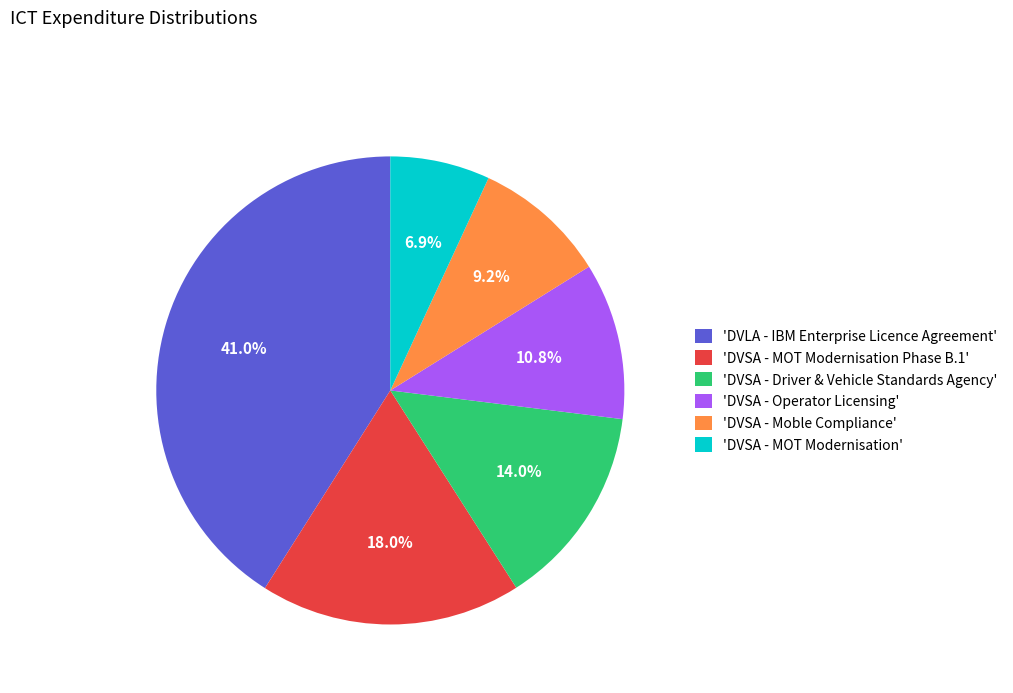

Approximately how many times larger is the value at 'DVSA - MOT Modernisation Phase B.1' compared to 'DVLA - IBM Enterprise Licence Agreement'?

0.4